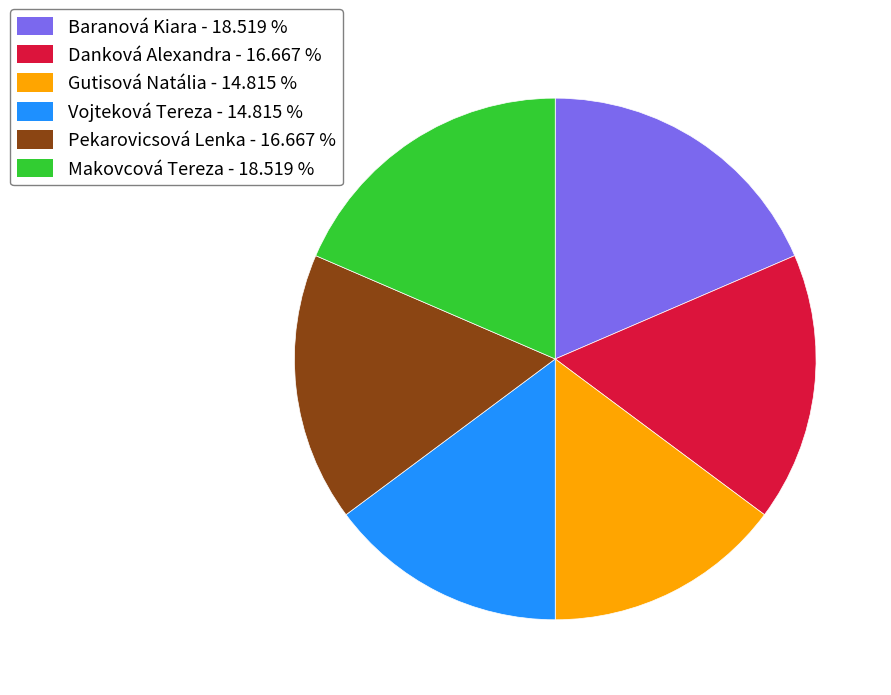

Count the number of slices in the pie.

6